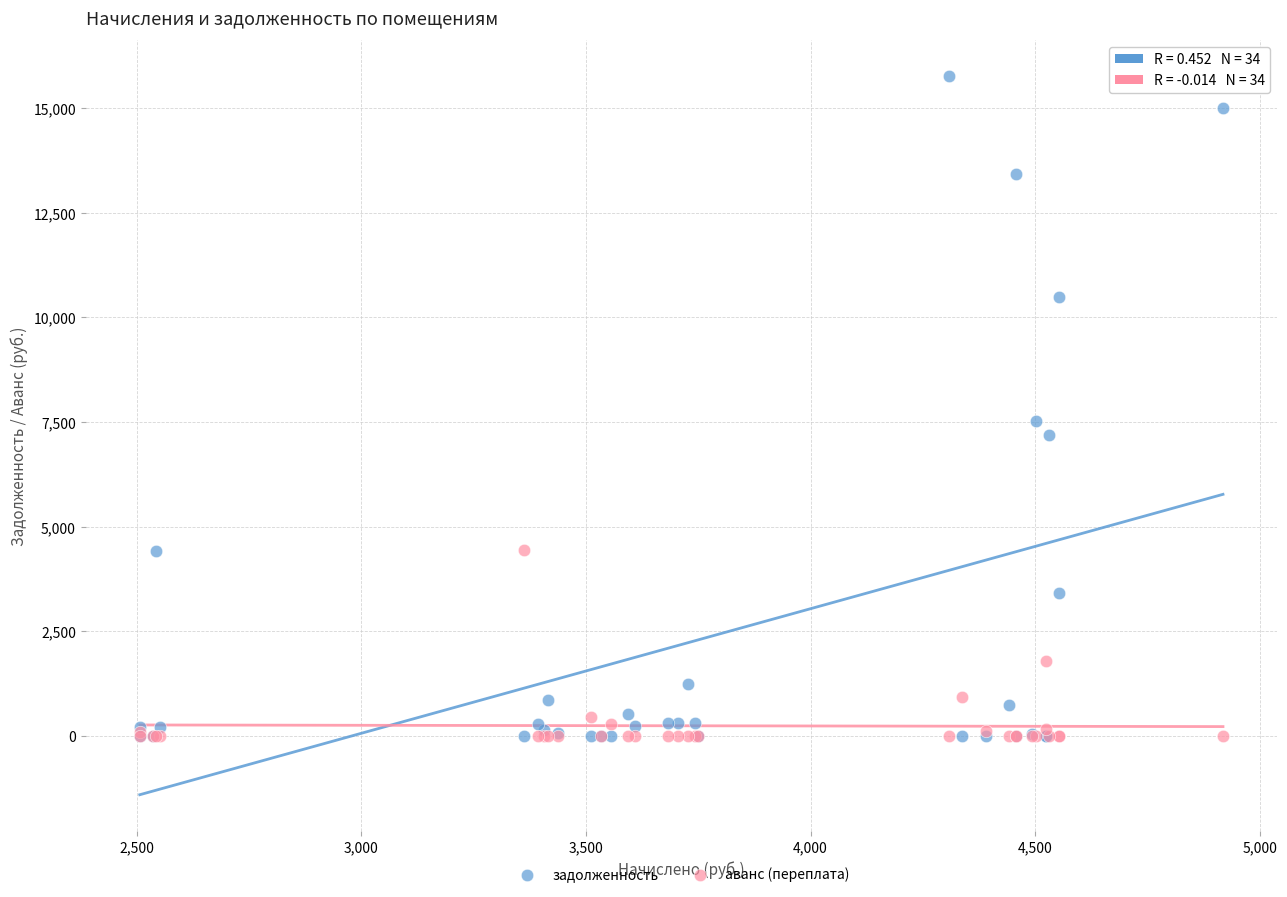

Which series has the widest spread of Y values?

задолженность